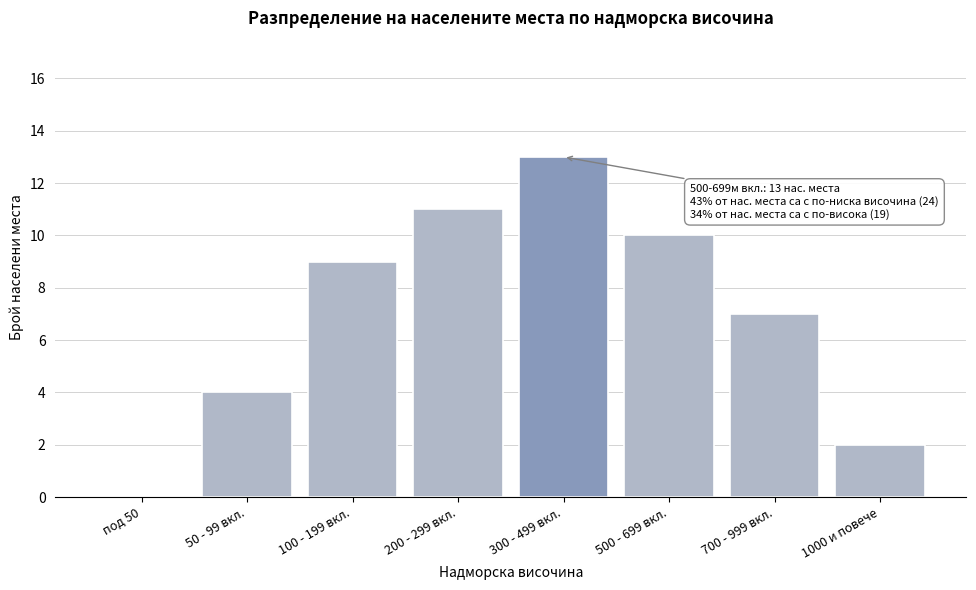

Reading left to right, transcribe all the data shown in this chart.

под 50=0	50 - 99 вкл.=4	100 - 199 вкл.=9	200 - 299 вкл.=11	300 - 499 вкл.=13	500 - 699 вкл.=10	700 - 999 вкл.=7	1000 и повече=2